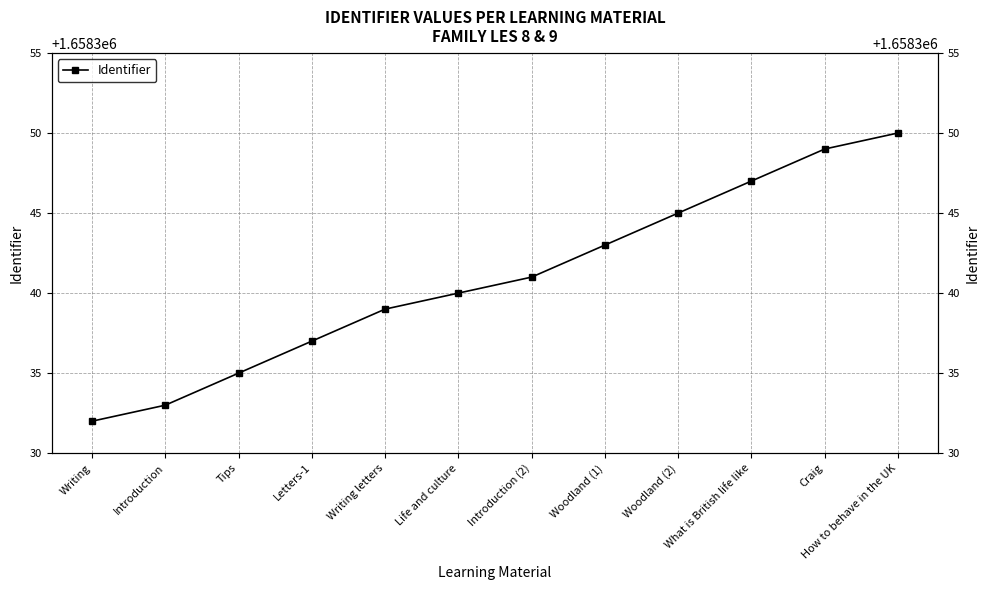

Where is the data nearest to the value 1658341?

Introduction (2)